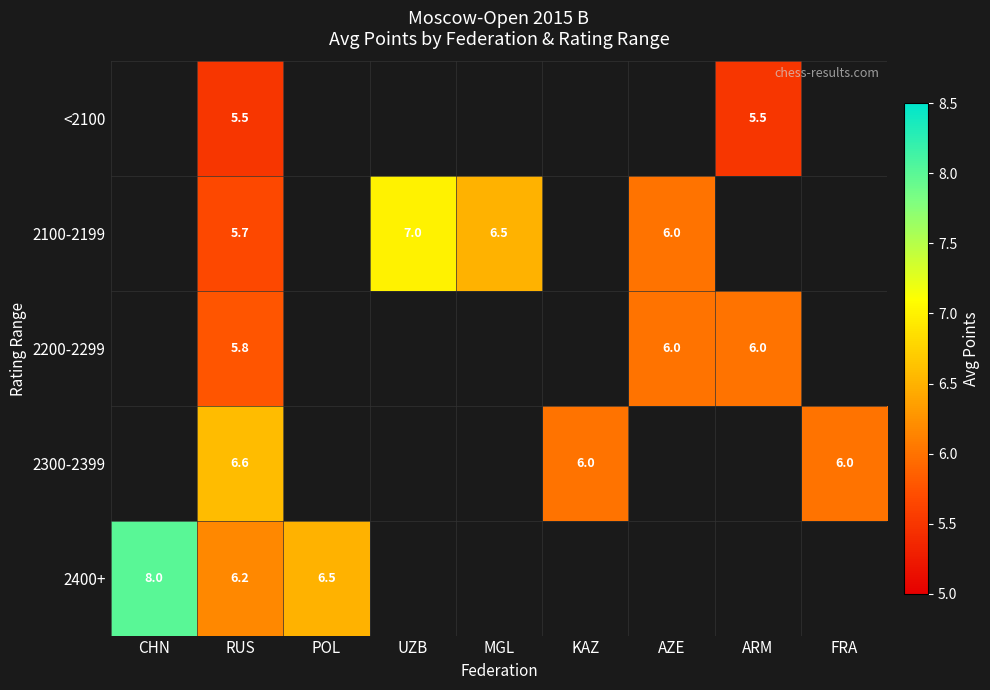

Which has a higher value, FRA or CHN?

CHN